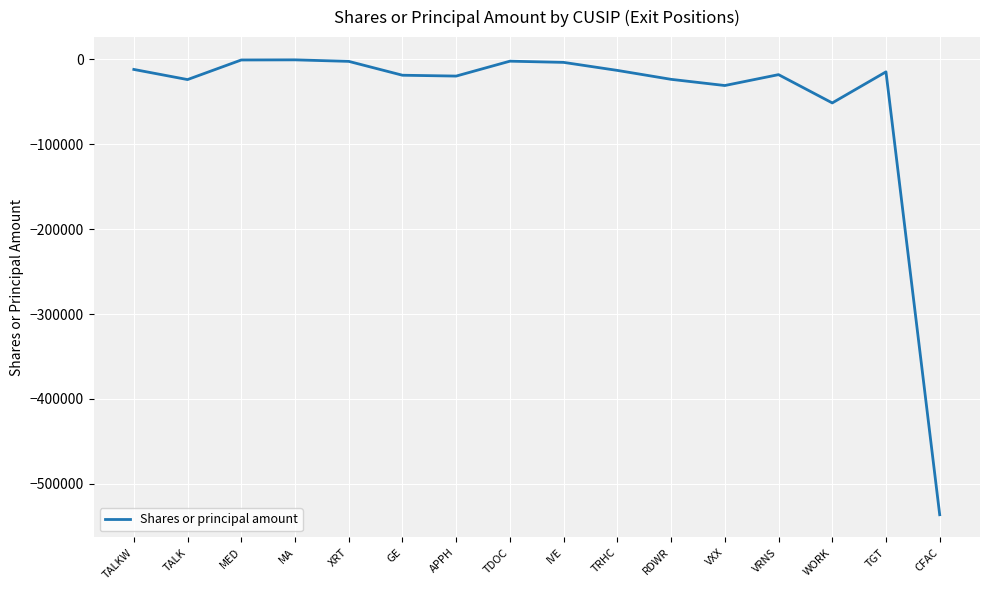

What is the sum of all values?

-771259